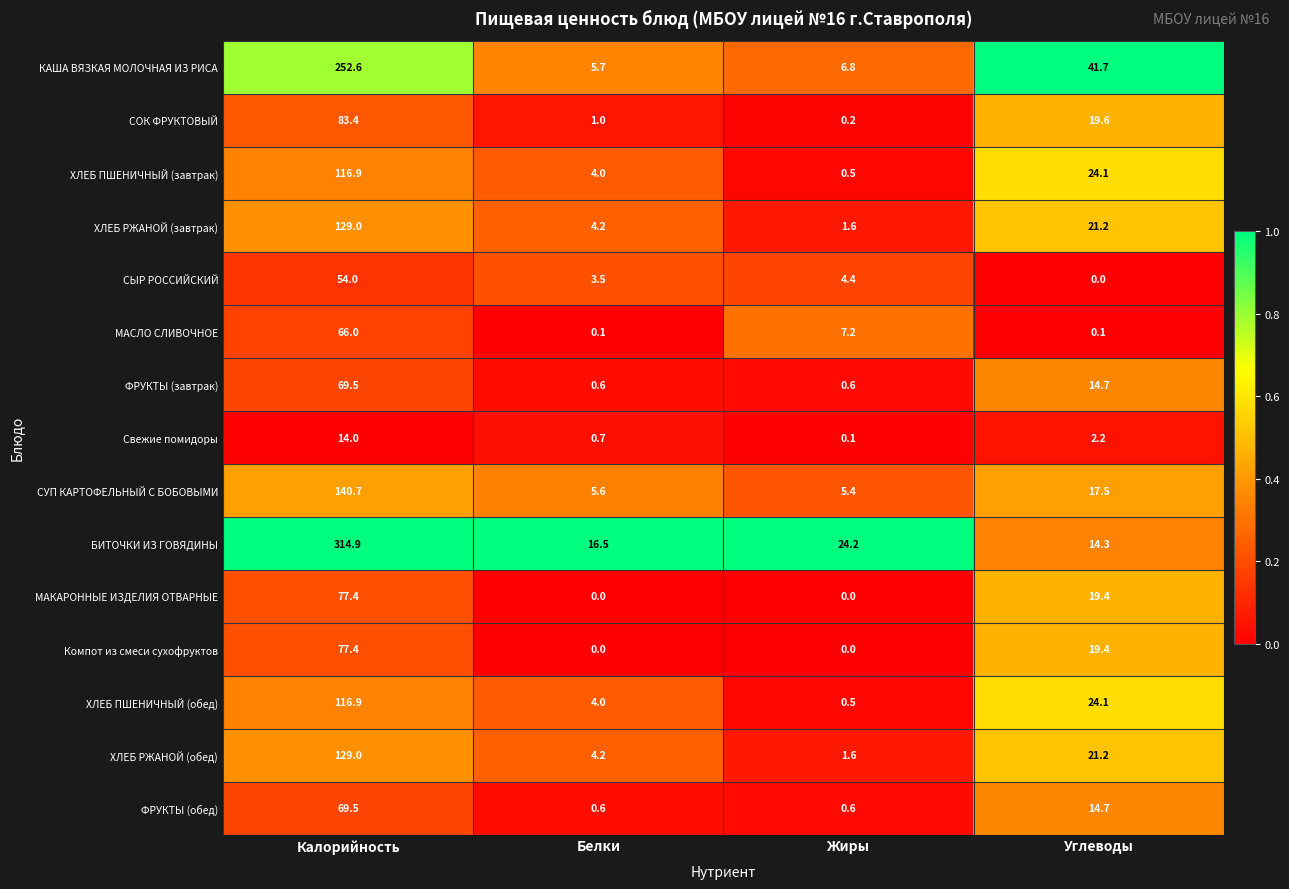

What is the maximum value for СУП КАРТОФЕЛЬНЫЙ С БОБОВЫМИ?

140.7